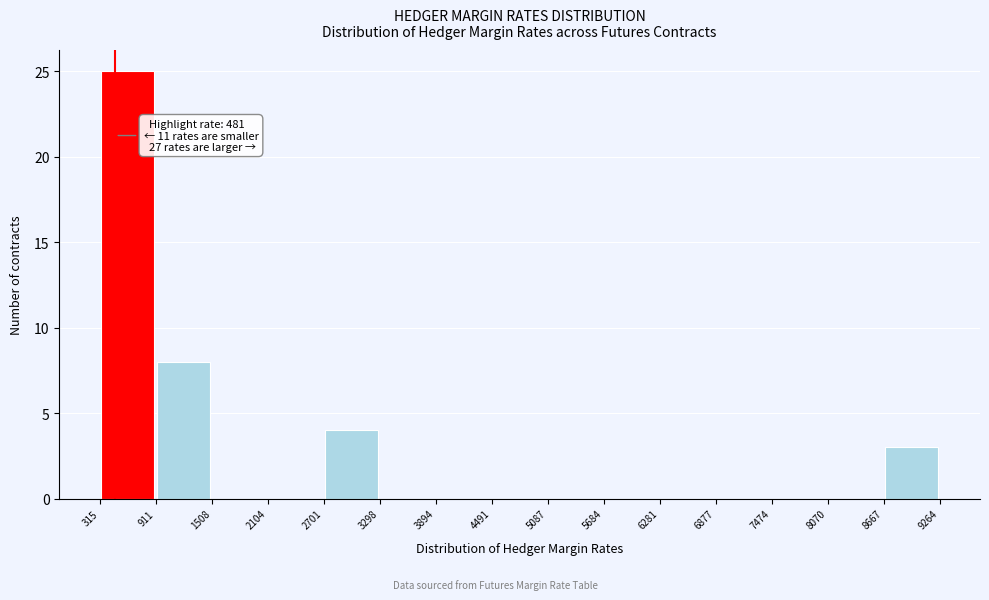

Over which range of the x-axis is the bar tallest?

315 to 911